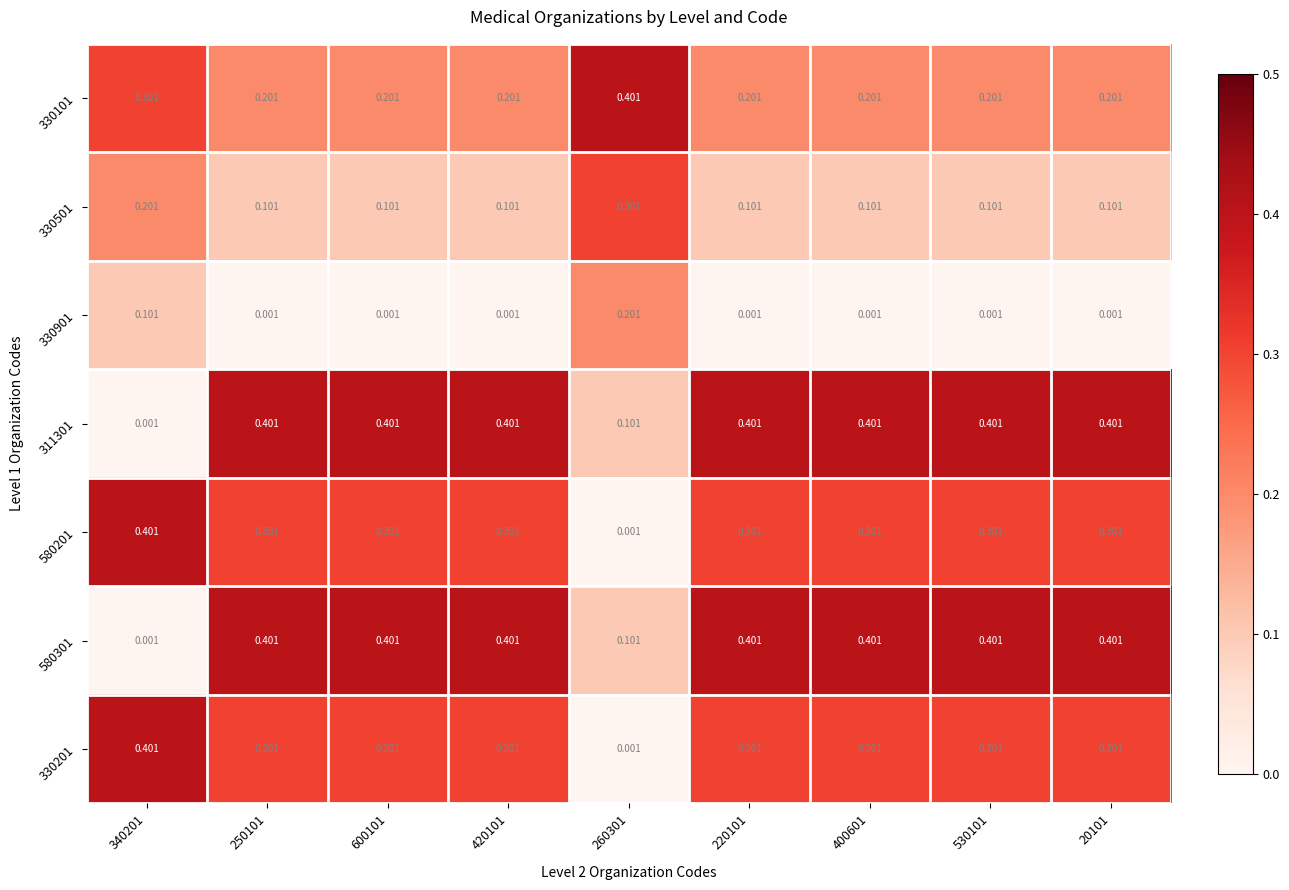

Is the value of 330101 at 260301 greater than the value of 330901 at 250101?

Yes